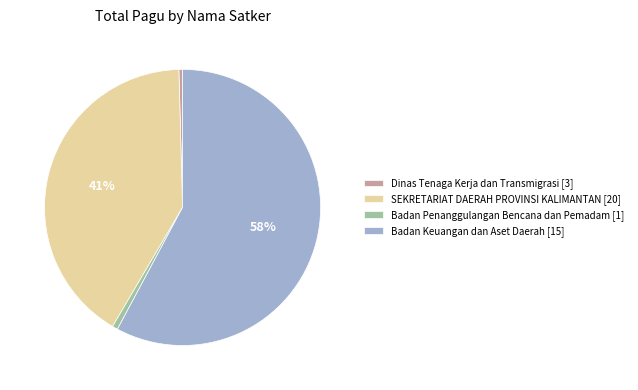

Which slice is the largest?

Badan Keuangan dan Aset Daerah [15]